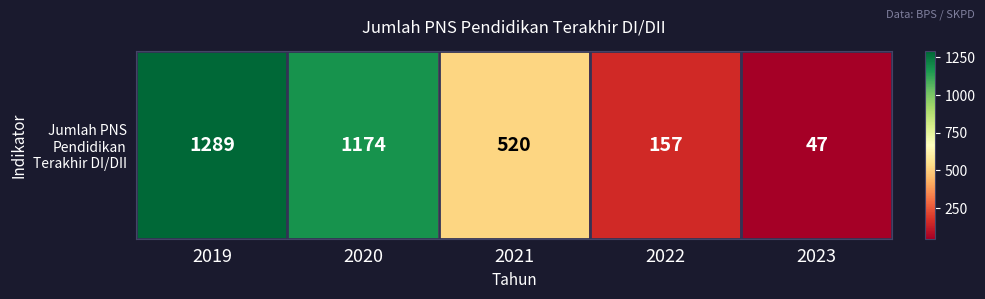

What is the approximate value at 2023, to the nearest 50?

50